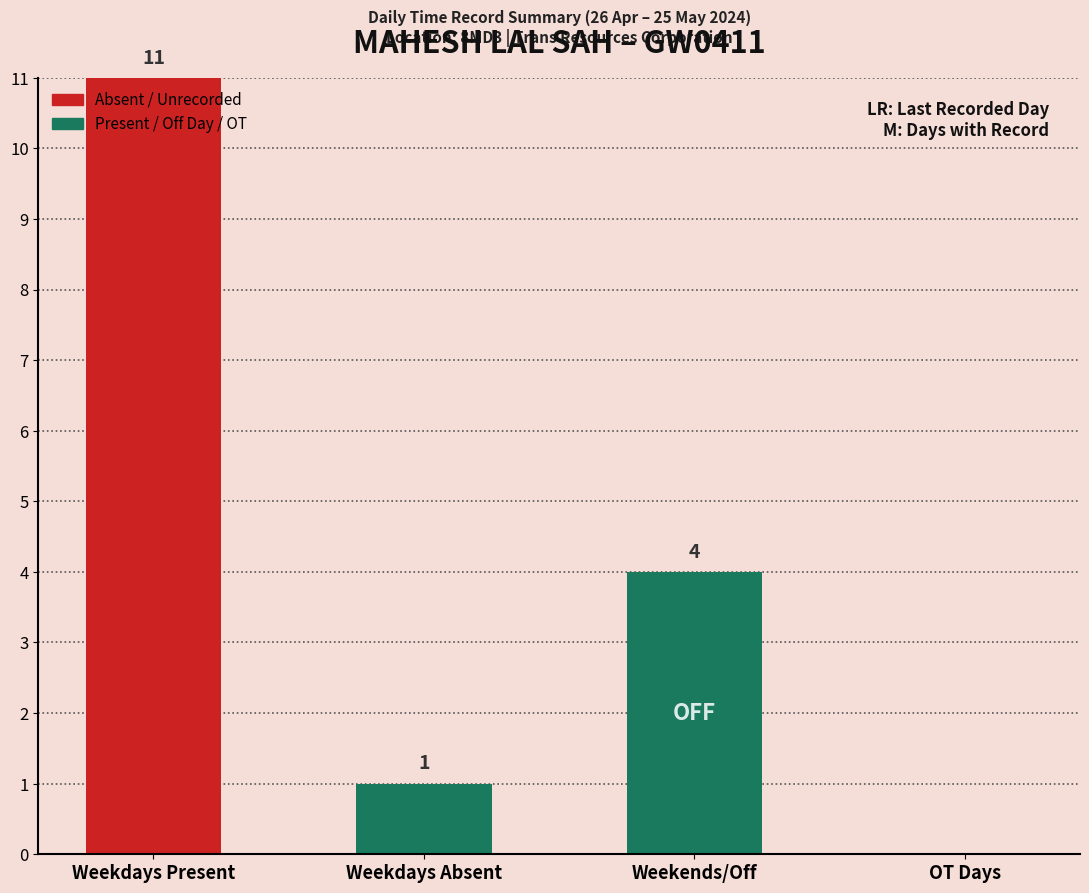

What is the label of the 4th bar from the right?

Weekdays Present